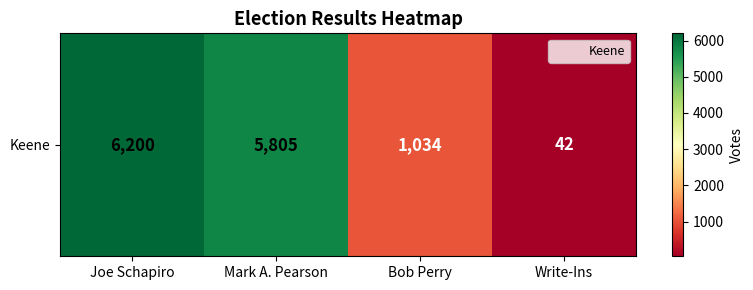

What is the change in value from Joe Schapiro to Mark A. Pearson?

-395